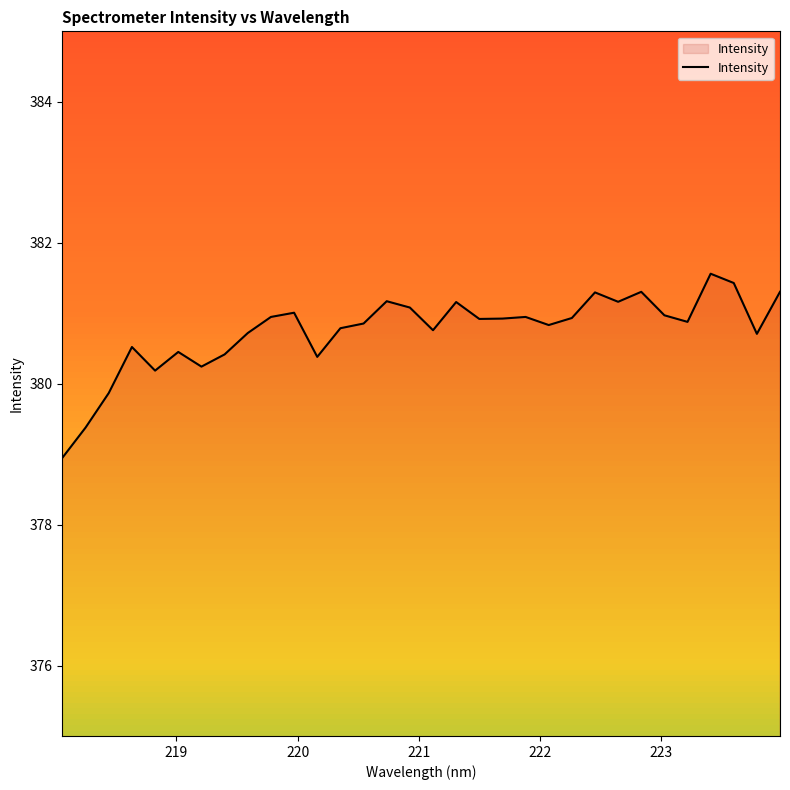

What is the difference between the maximum and minimum values?

2.6